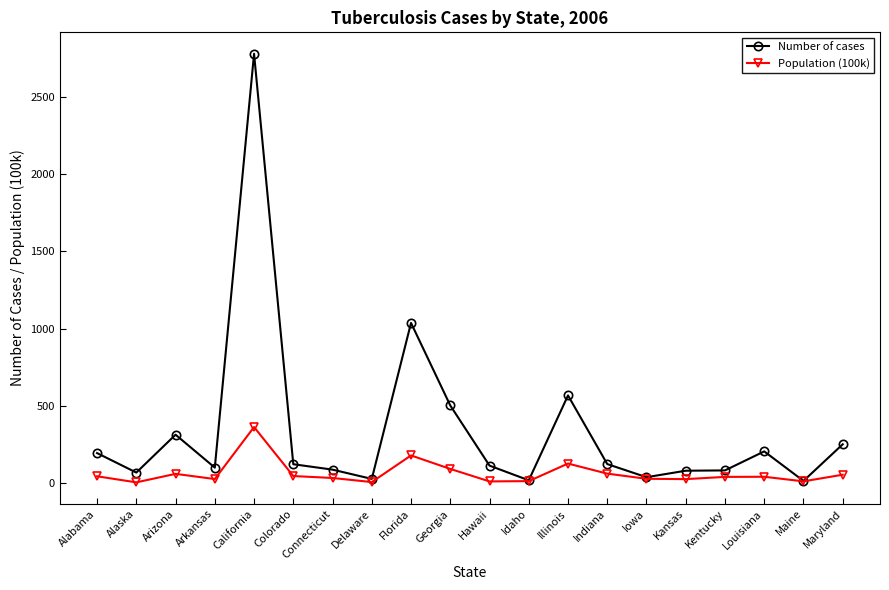

What is the average value of the Number of cases series?

337.9